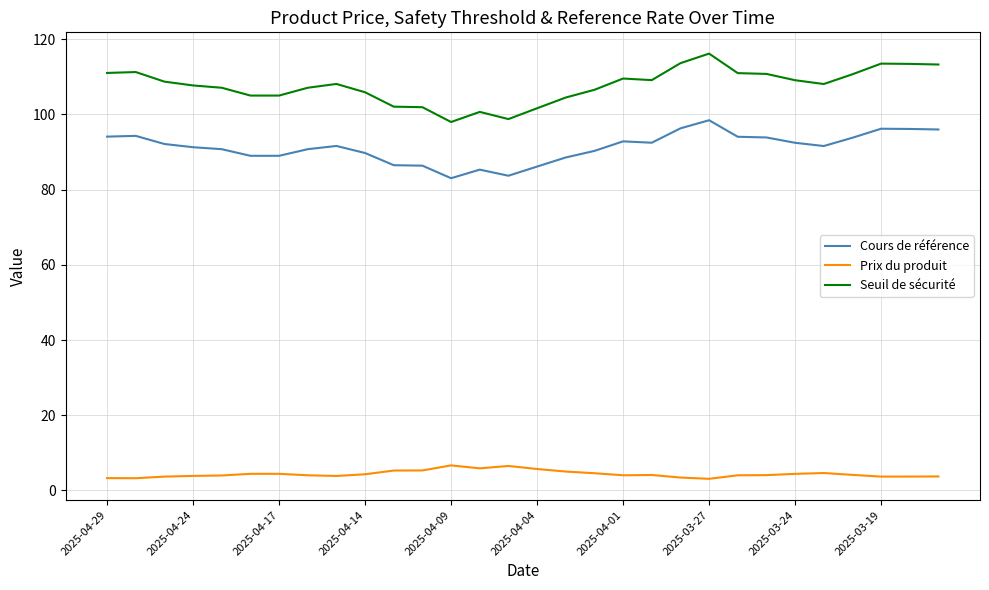

True or false: Prix du produit and Seuil de sécurité cross at least once.

False